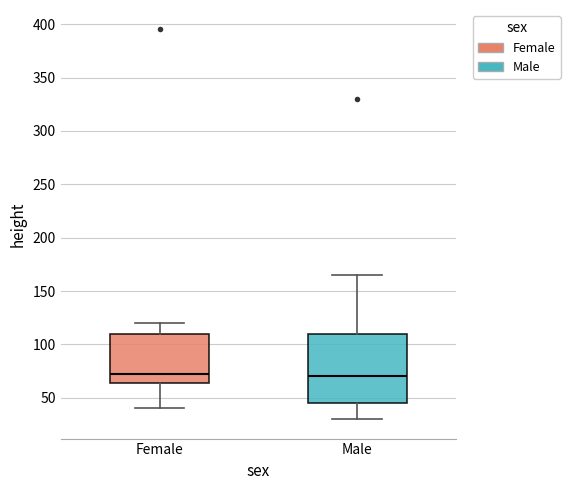

Where does the lower whisker of the box for Male end on the y-axis? The values are not printed on the chart, so give them approximately, as read against the axis.

30